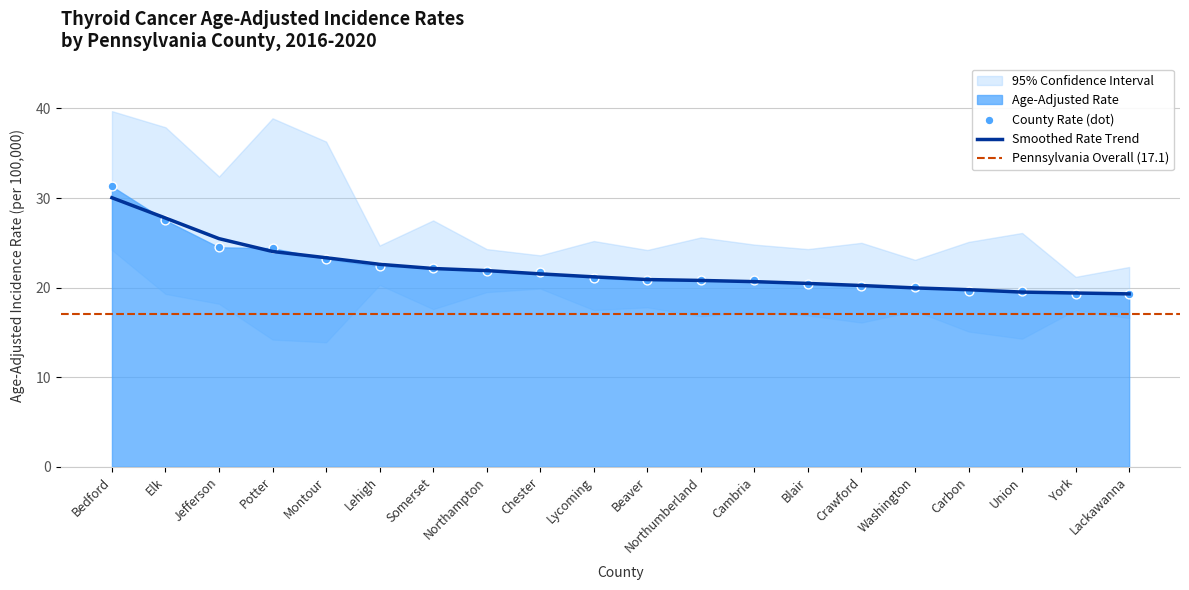

Is the value of Upper 95% CI at Elk greater than the value of Age-Adjusted Rate at Blair?

Yes